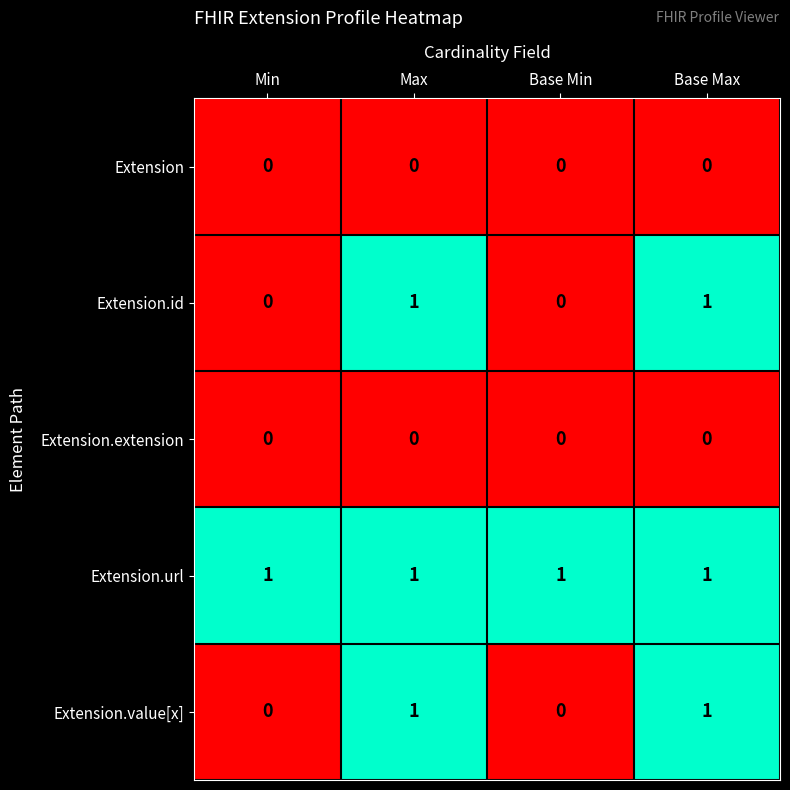

The Extension.url series shows 1 at Base Max. True or false?

True